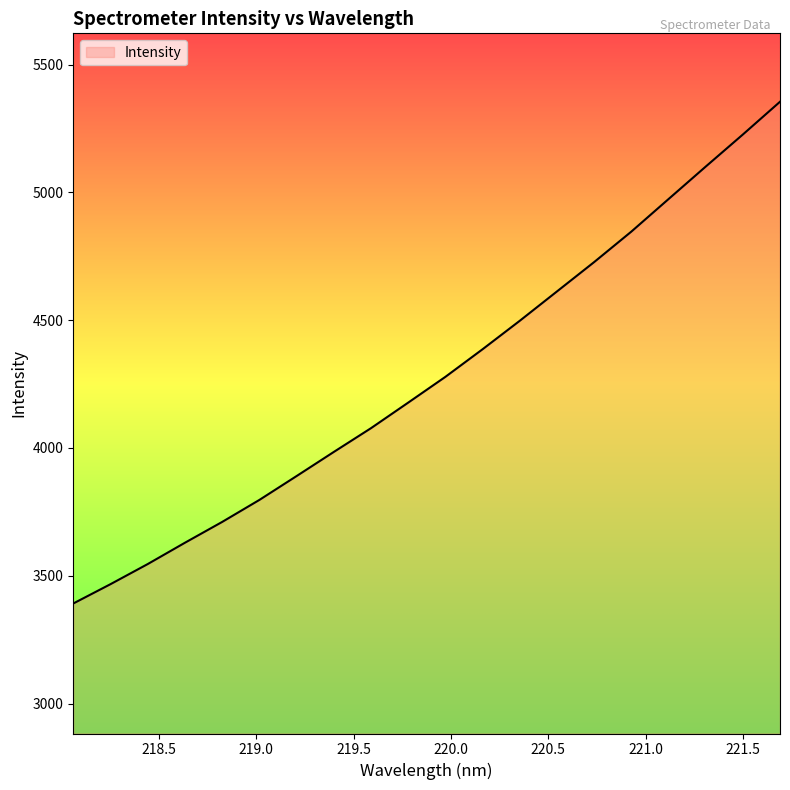

What is the smallest value displayed?

3391.3